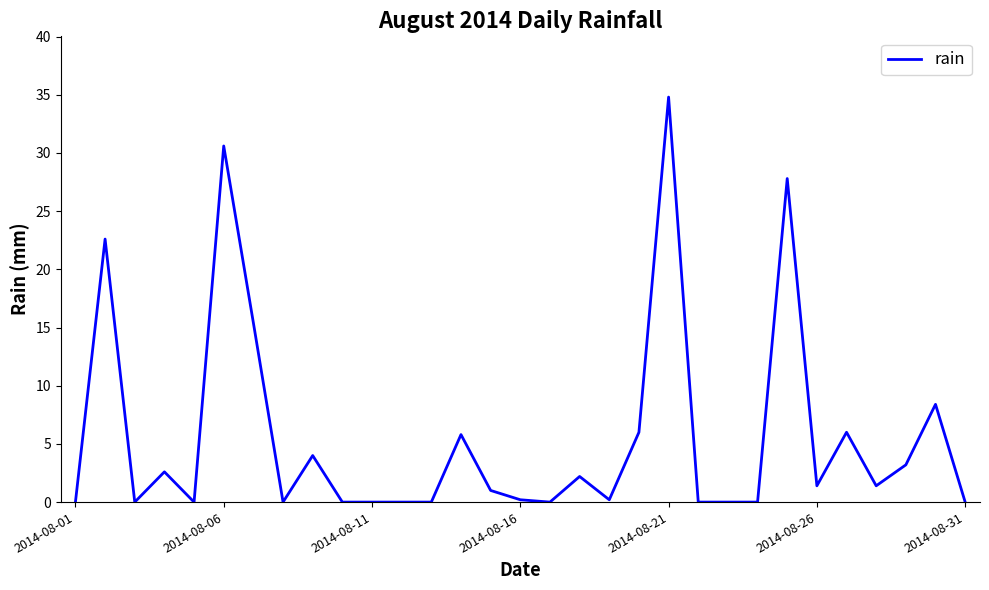

How many lines are shown in the chart?

1